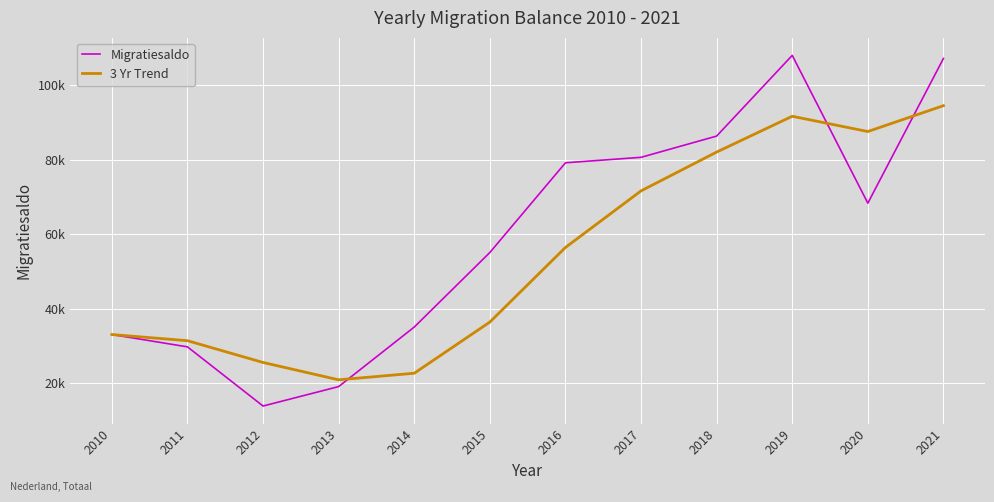

What is the sum of the Migratiesaldo values at 2013 and 2011?

48871.0